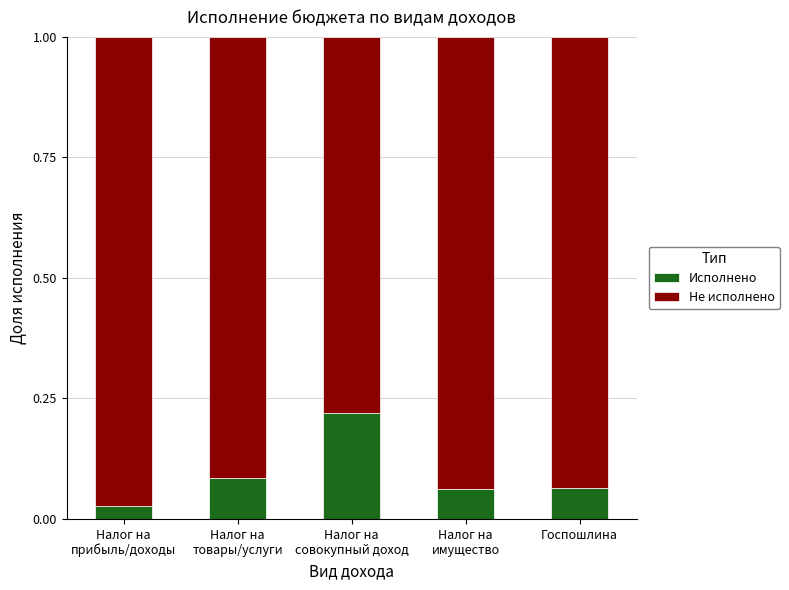

What is the sum of all Исполнено values?

0.5